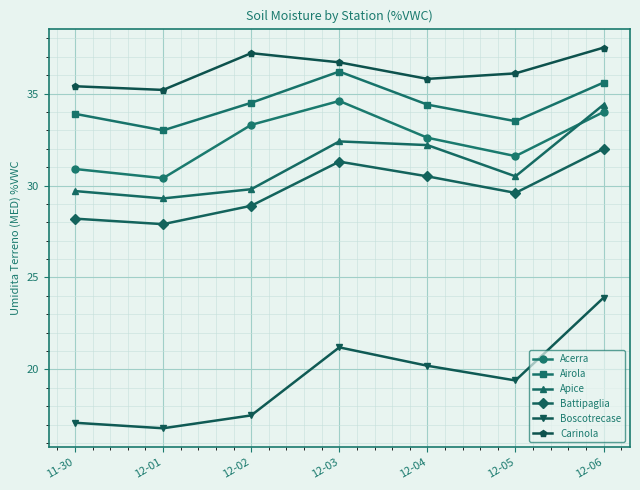

What is the highest value of the Boscotrecase series?

23.9